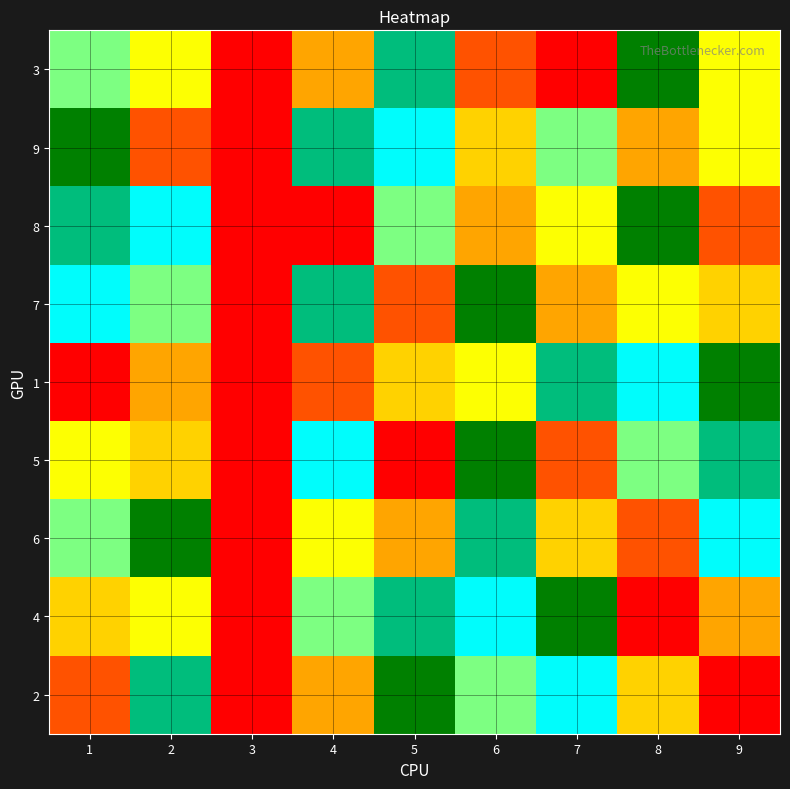

Reading left to right, extract all data points from this chart.

3: 1=6	2=5	3=0	4=3	5=8	6=2	7=1	8=9	9=5
9: 1=9	2=2	3=0	4=8	5=7	6=4	7=6	8=3	9=5
8: 1=8	2=7	3=0	4=1	5=6	6=3	7=5	8=9	9=2
7: 1=7	2=6	3=0	4=8	5=2	6=9	7=3	8=5	9=4
1: 1=1	2=3	3=0	4=2	5=4	6=5	7=8	8=7	9=9
5: 1=5	2=4	3=0	4=7	5=1	6=9	7=2	8=6	9=8
6: 1=6	2=9	3=0	4=5	5=3	6=8	7=4	8=2	9=7
4: 1=4	2=5	3=0	4=6	5=8	6=7	7=9	8=1	9=3
2: 1=2	2=8	3=0	4=3	5=9	6=6	7=7	8=4	9=1